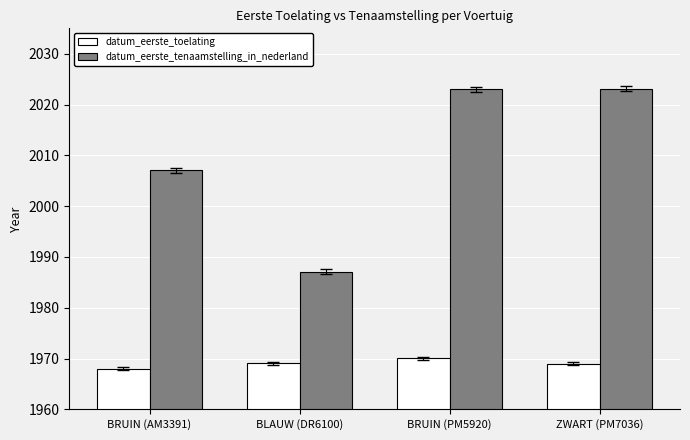

What is the label of the 2nd bar from the left?

BLAUW (DR6100)